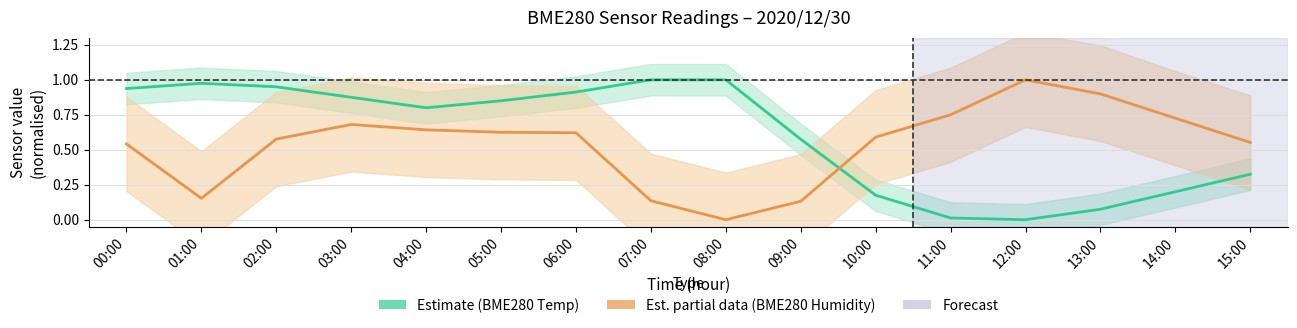

At how many categories does at least one series exceed 0?

16